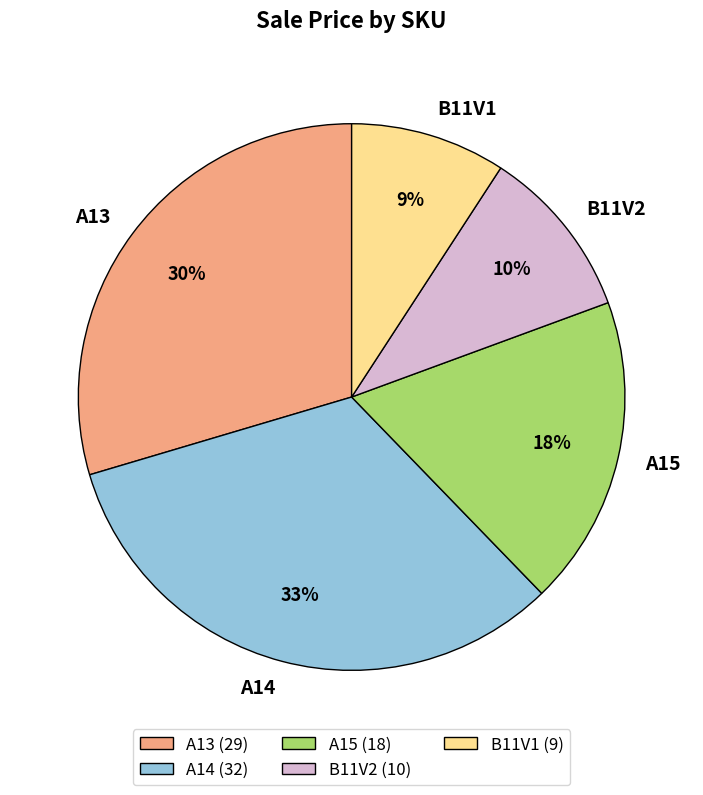

Approximately how many times larger is the value at A15 compared to A13?

0.6